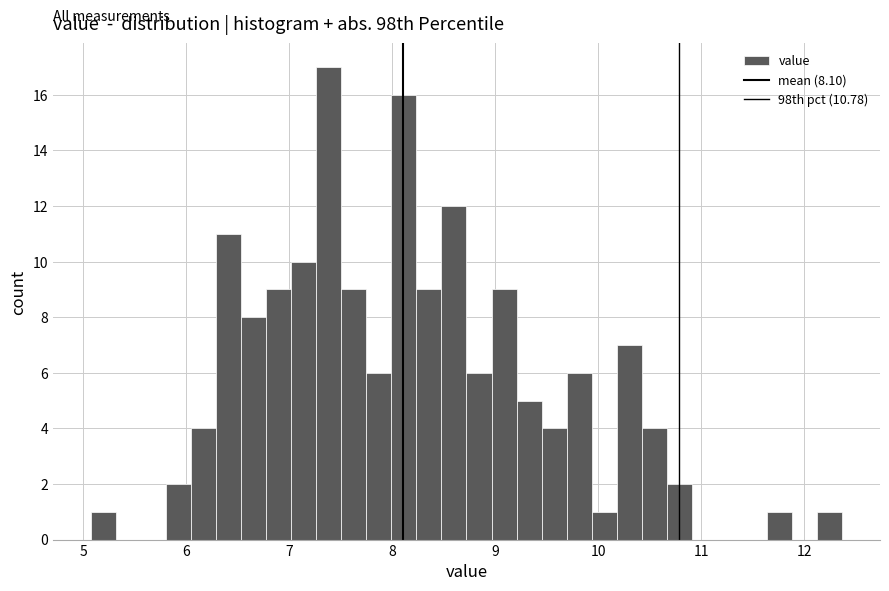

Read against the x-axis, roughly where is the centre of the tallest bar?

7.4